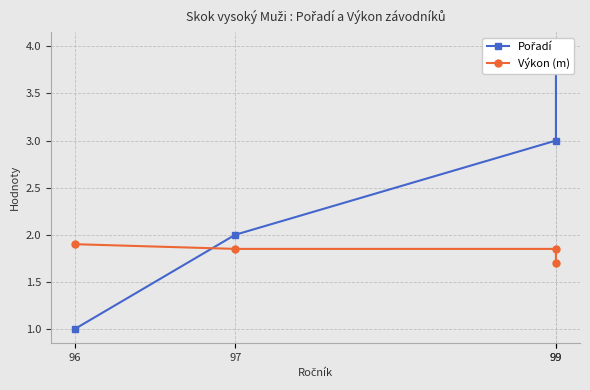

The value of Výkon (m) at 99 is 2.5. True or false?

False